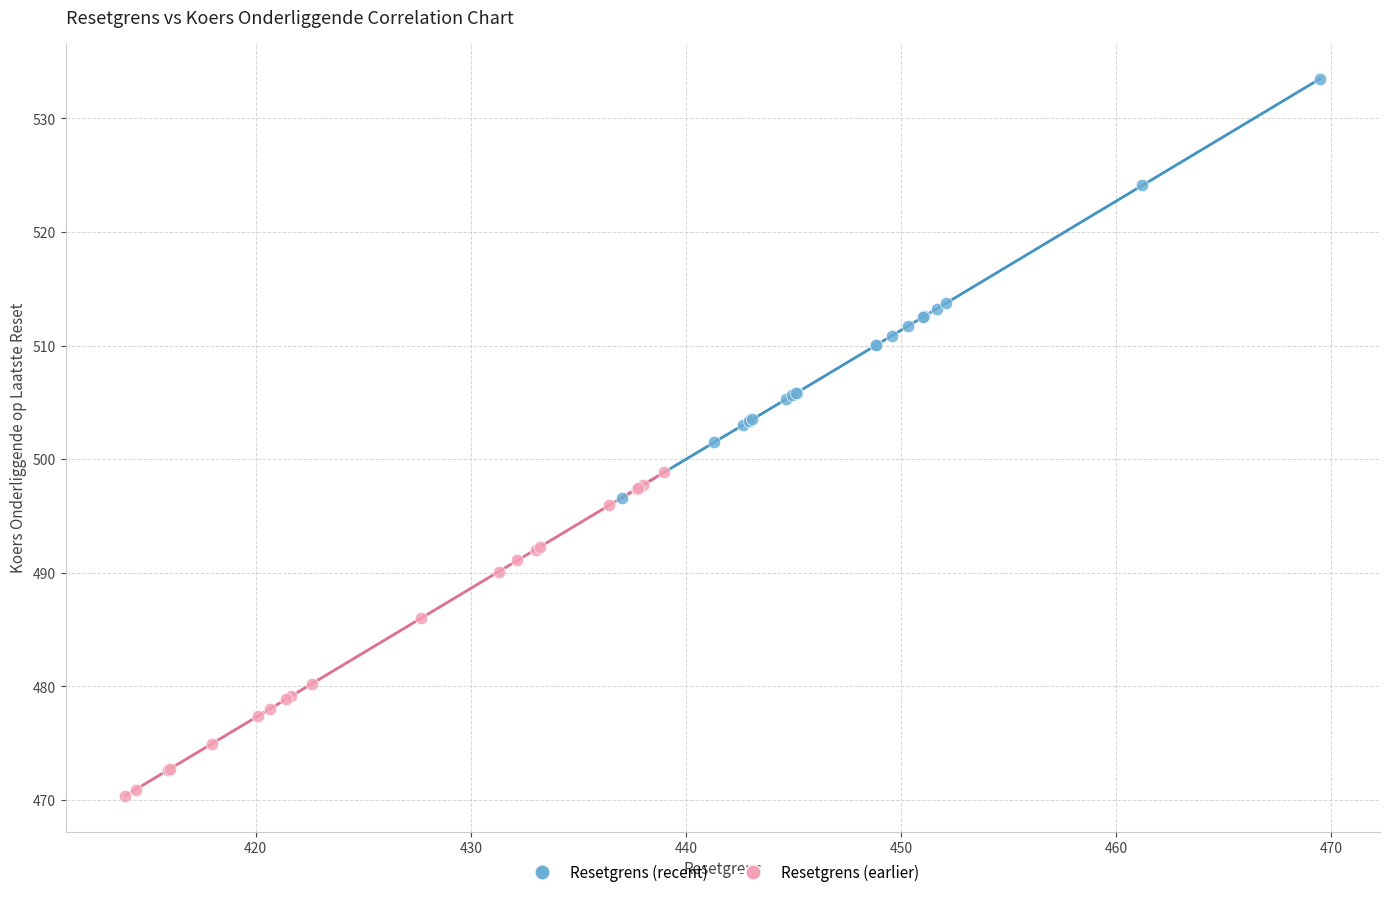

Which series contains the highest Y value?

Resetgrens (recent)